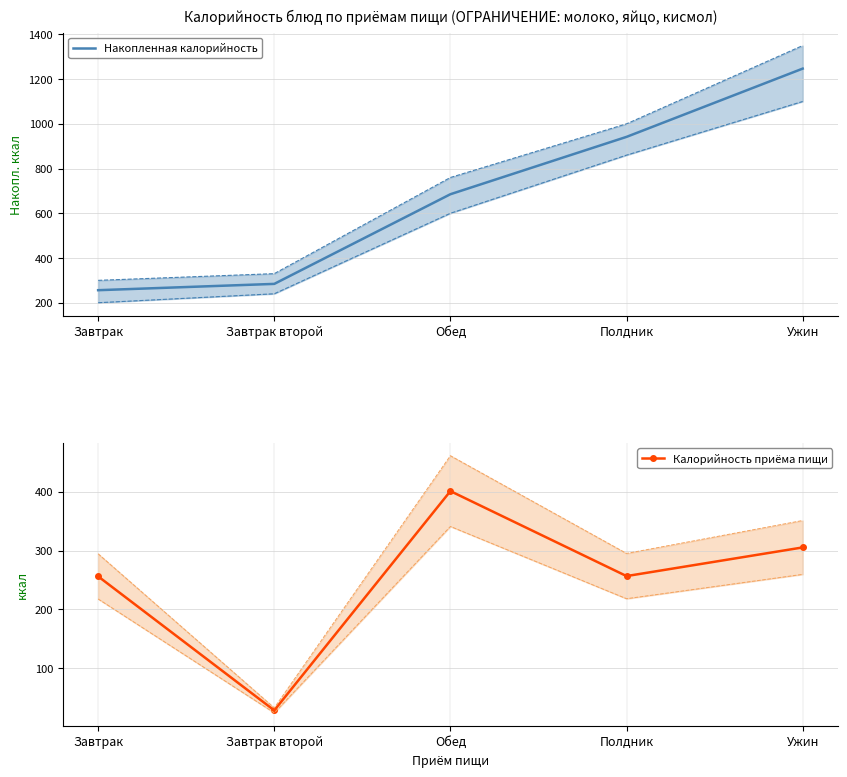

Is it true that Накопленная калорийность equals 383.8 at Завтрак второй?

False